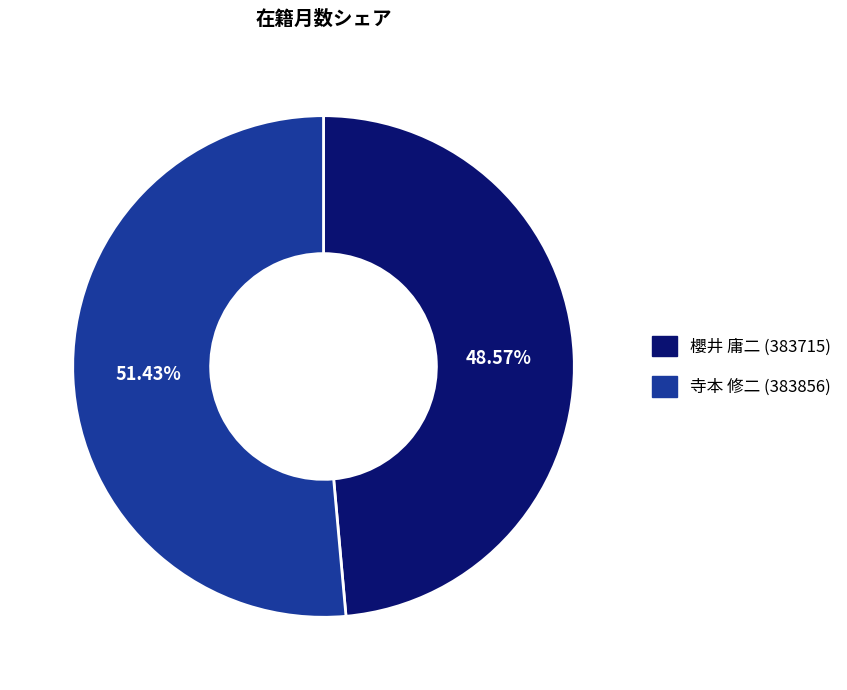

Which category has the biggest portion of the pie?

寺本 修二 (383856)